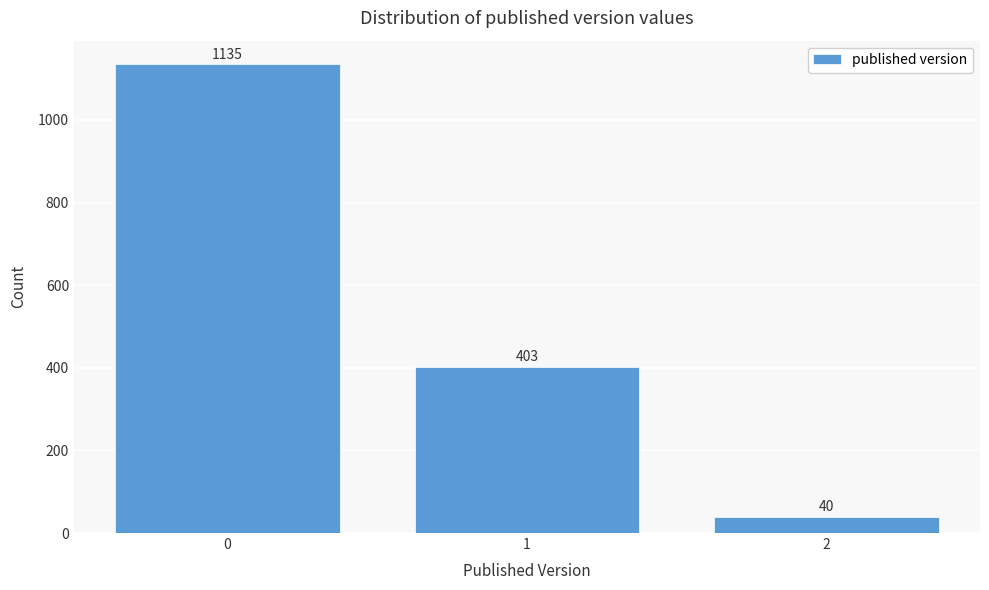

Reading left to right, extract all data points from this chart.

1135	403	40